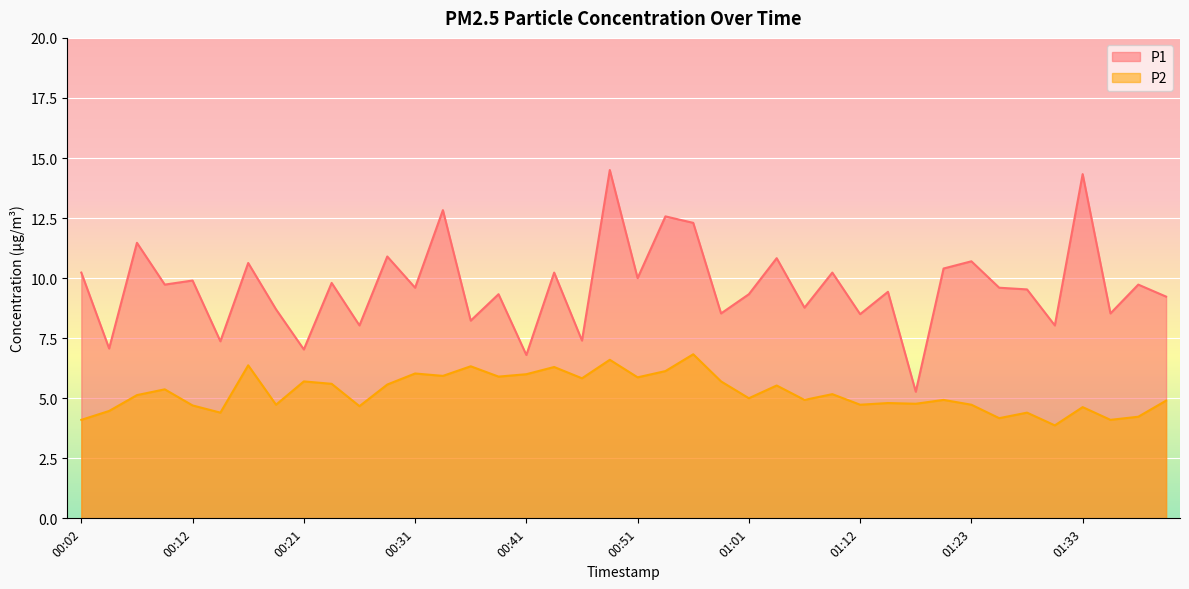

Reading left to right, what are all the values shown in this chart?

P1: 10.2	7.1	11.5	9.7	9.9	7.4	10.6	8.7	7.0	9.8	8.0	10.9	9.6	12.8	8.2	9.3	6.8	10.2	7.4	14.5	10.0	12.6	12.3	8.5	9.3	10.8	8.8	10.2	8.5	9.4	5.3	10.4	10.7	9.6	9.5	8.0	14.3	8.5	9.7	9.2
P2: 4.1	4.5	5.1	5.4	4.7	4.4	6.4	4.7	5.7	5.6	4.7	5.6	6.0	5.9	6.3	5.9	6.0	6.3	5.8	6.6	5.9	6.1	6.8	5.7	5.0	5.5	4.9	5.2	4.7	4.8	4.8	4.9	4.7	4.2	4.4	3.9	4.6	4.1	4.2	4.9